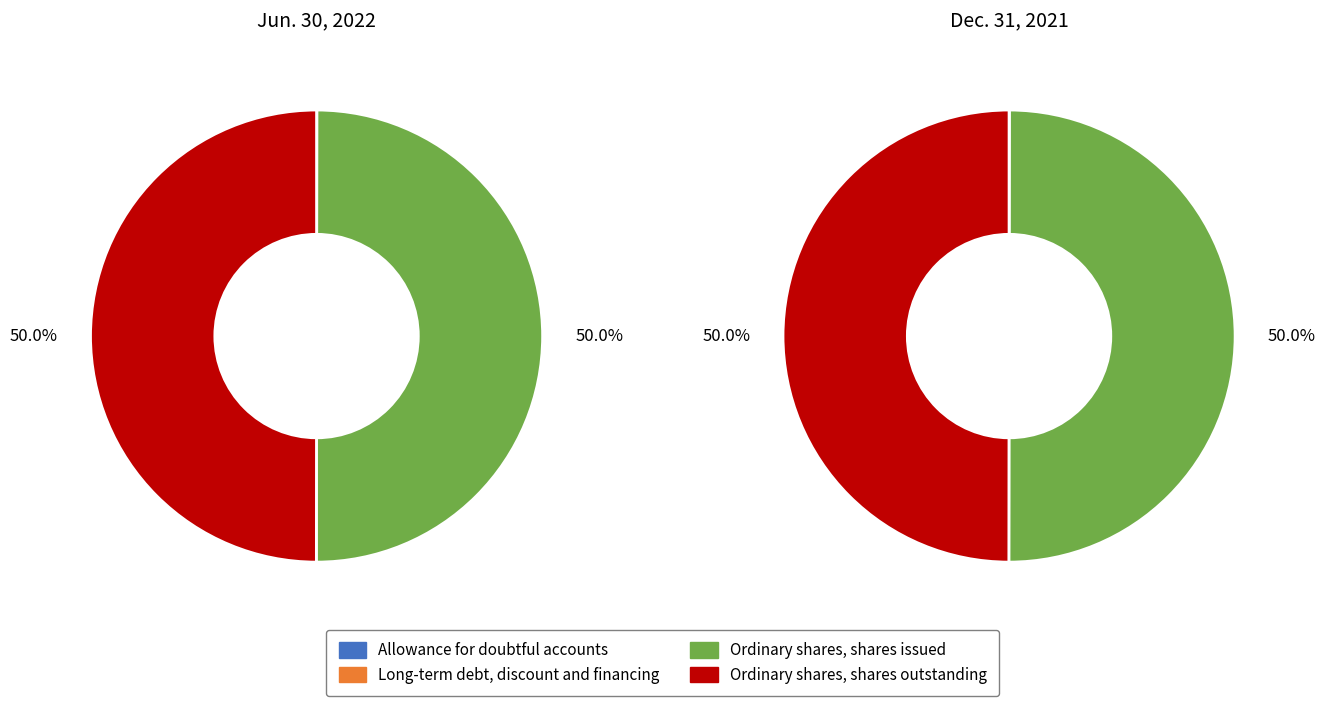

True or false: Allowance for doubtful accounts accounts for 1% of the total.

False